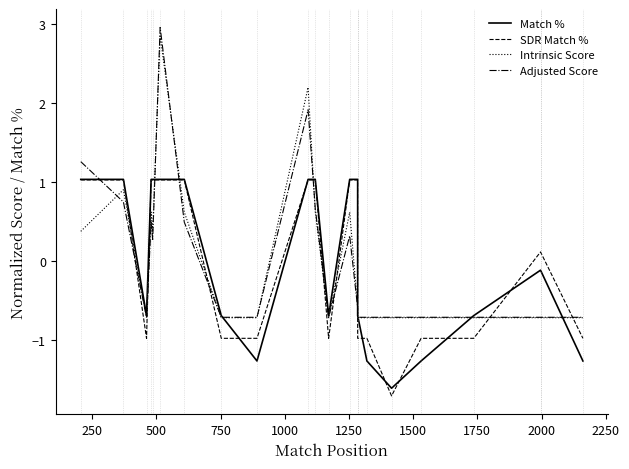

How many lines are shown in the chart?

4